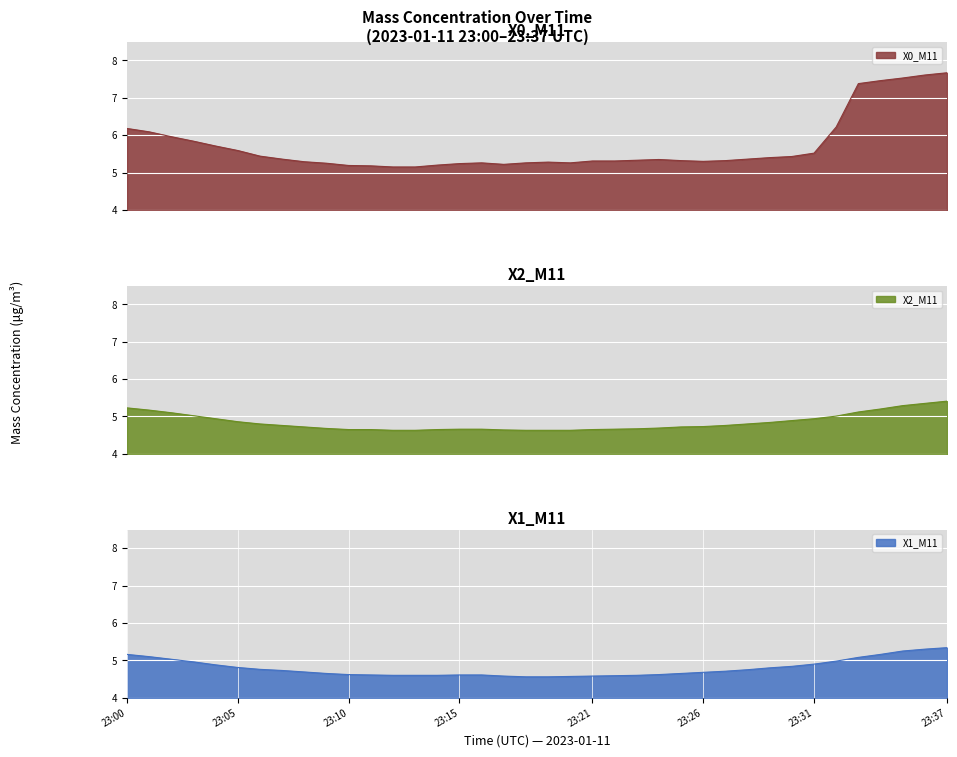

Reading left to right, list all the values displayed in this chart.

X0_M11: 23:00=6.2	23:01=6.1	23:02=6.0	23:03=5.8	23:04=5.7	23:05=5.6	23:06=5.4	23:07=5.4	23:08=5.3	23:09=5.2	23:10=5.2	23:11=5.2	23:12=5.2	23:13=5.2	23:14=5.2	23:15=5.2	23:16=5.3	23:17=5.2	23:18=5.3	23:19=5.3	23:20=5.3	23:21=5.3	23:22=5.3	23:23=5.3	23:24=5.3	23:25=5.3	23:26=5.3	23:27=5.3	23:28=5.4	23:29=5.4	23:30=5.4	23:31=5.5	23:32=6.2	23:33=7.4	23:34=7.5	23:35=7.5	23:36=7.6	23:37=7.7
X2_M11: 23:00=5.2	23:01=5.2	23:02=5.1	23:03=5.0	23:04=4.9	23:05=4.9	23:06=4.8	23:07=4.8	23:08=4.7	23:09=4.7	23:10=4.7	23:11=4.7	23:12=4.6	23:13=4.6	23:14=4.7	23:15=4.7	23:16=4.7	23:17=4.6	23:18=4.6	23:19=4.6	23:20=4.6	23:21=4.7	23:22=4.7	23:23=4.7	23:24=4.7	23:25=4.7	23:26=4.7	23:27=4.8	23:28=4.8	23:29=4.8	23:30=4.9	23:31=4.9	23:32=5.0	23:33=5.1	23:34=5.2	23:35=5.3	23:36=5.3	23:37=5.4
X1_M11: 23:00=5.2	23:01=5.1	23:02=5.0	23:03=5.0	23:04=4.9	23:05=4.8	23:06=4.8	23:07=4.7	23:08=4.7	23:09=4.7	23:10=4.6	23:11=4.6	23:12=4.6	23:13=4.6	23:14=4.6	23:15=4.6	23:16=4.6	23:17=4.6	23:18=4.6	23:19=4.6	23:20=4.6	23:21=4.6	23:22=4.6	23:23=4.6	23:24=4.6	23:25=4.7	23:26=4.7	23:27=4.7	23:28=4.8	23:29=4.8	23:30=4.8	23:31=4.9	23:32=5.0	23:33=5.1	23:34=5.2	23:35=5.2	23:36=5.3	23:37=5.3